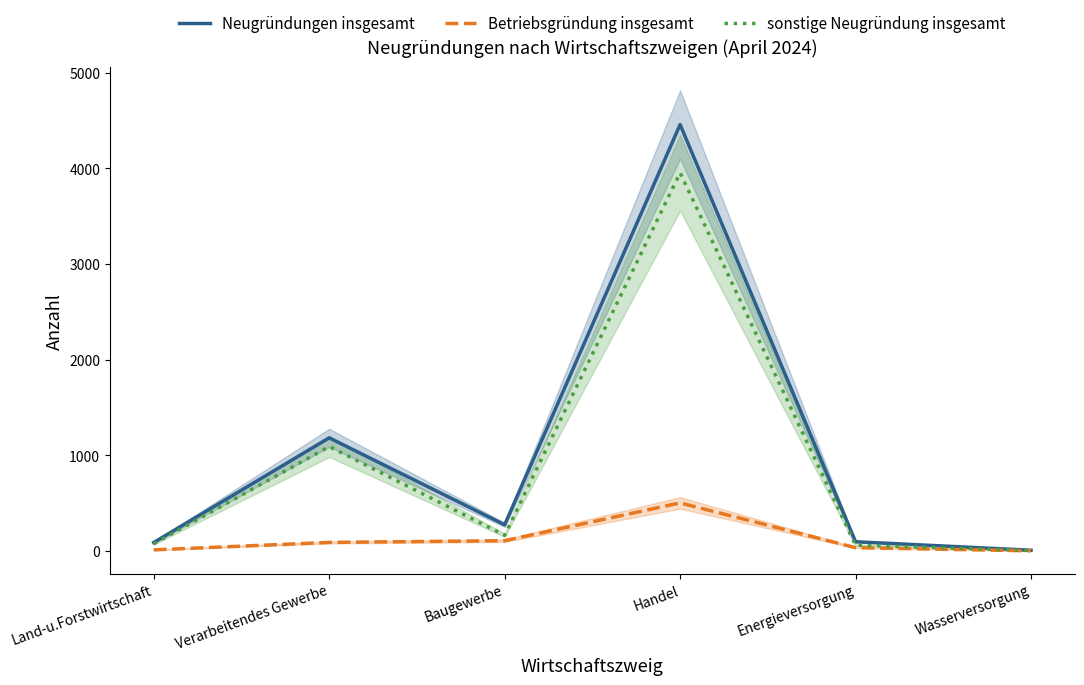

Read the Neugründungen insgesamt value at Handel, to the nearest 10.

4460